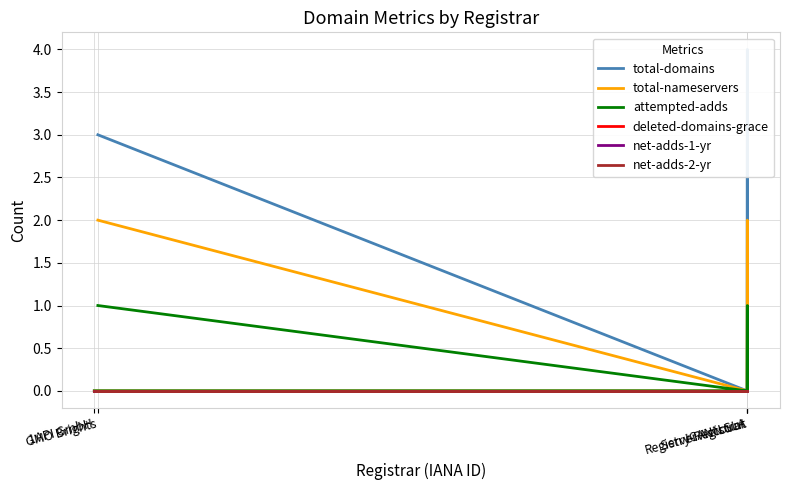

Is the value of deleted-domains-grace at Server Account greater than the value of attempted-adds at 1API GmbH?

No